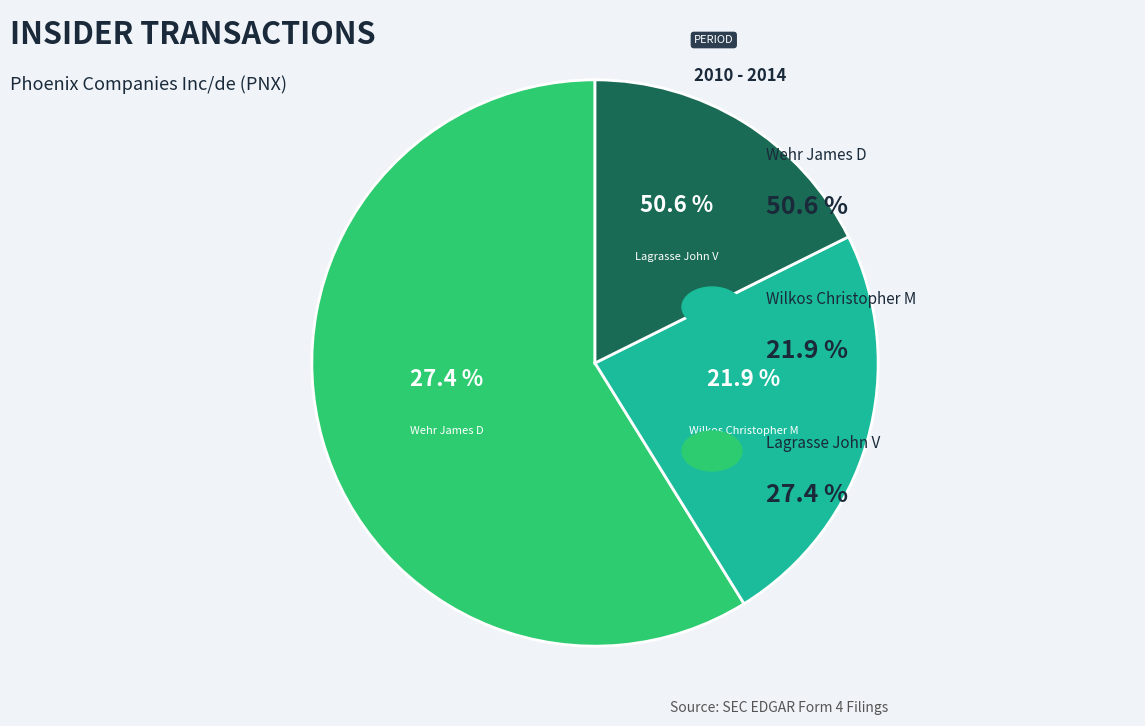

To the nearest percent, what is the average slice percentage?

33%